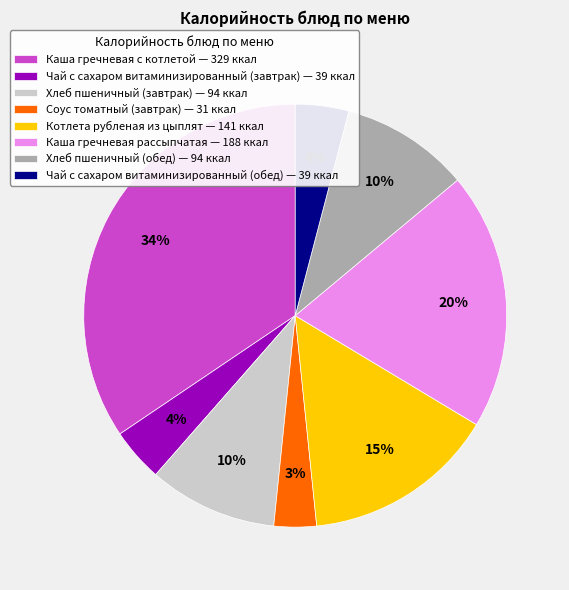

Combined, do Хлеб пшеничный (завтрак) — 94 ккал and Соус томатный (завтрак) — 31 ккал account for over 50%?

No